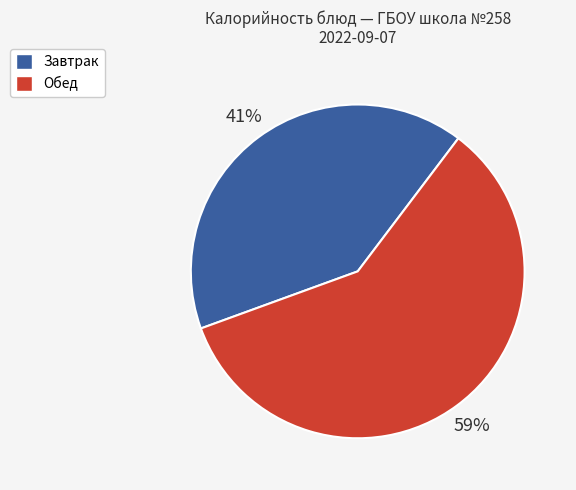

What percentage is the Завтрак slice, to the nearest percent?

41%